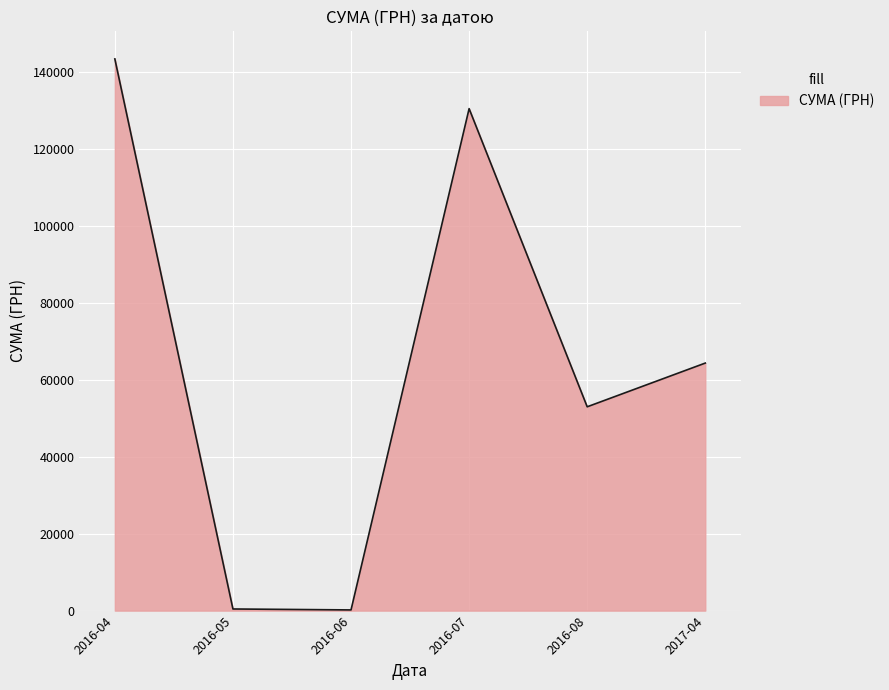

What is the greatest value displayed?

143293.9